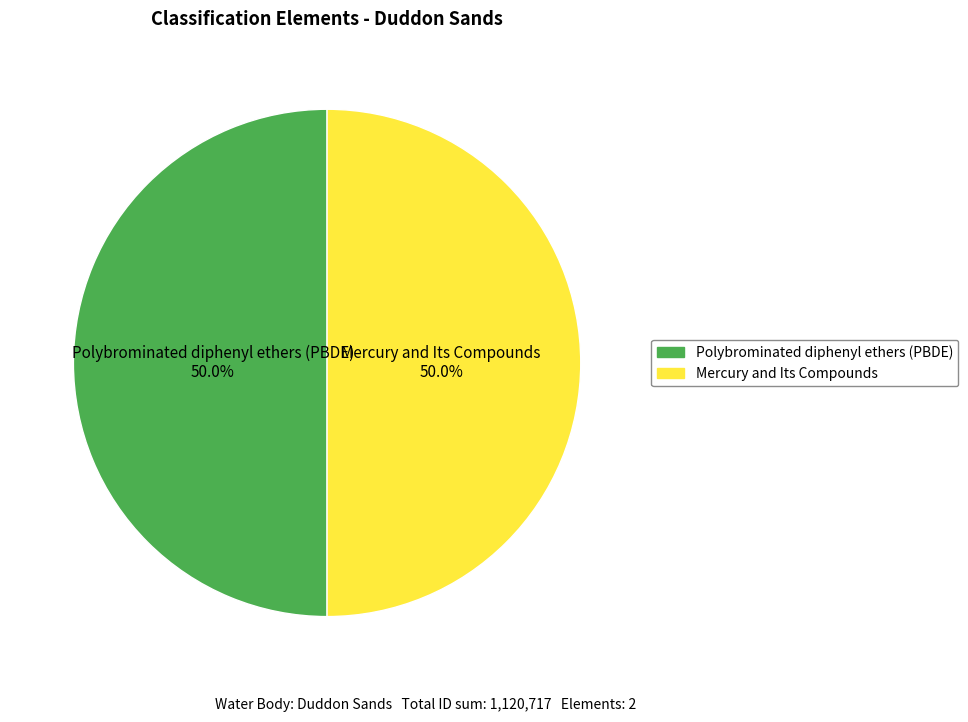

What percentage do Mercury and Its Compounds and Polybrominated diphenyl ethers (PBDE) together represent?

100.0%